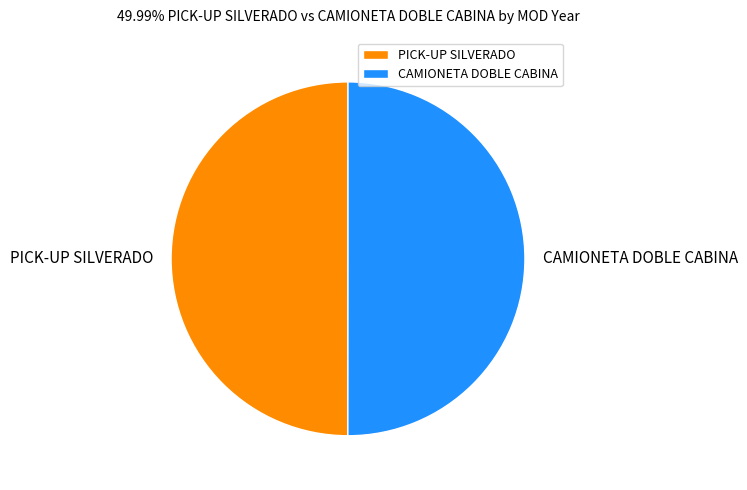

The CAMIONETA DOBLE CABINA slice represents 50% of the pie. True or false?

True